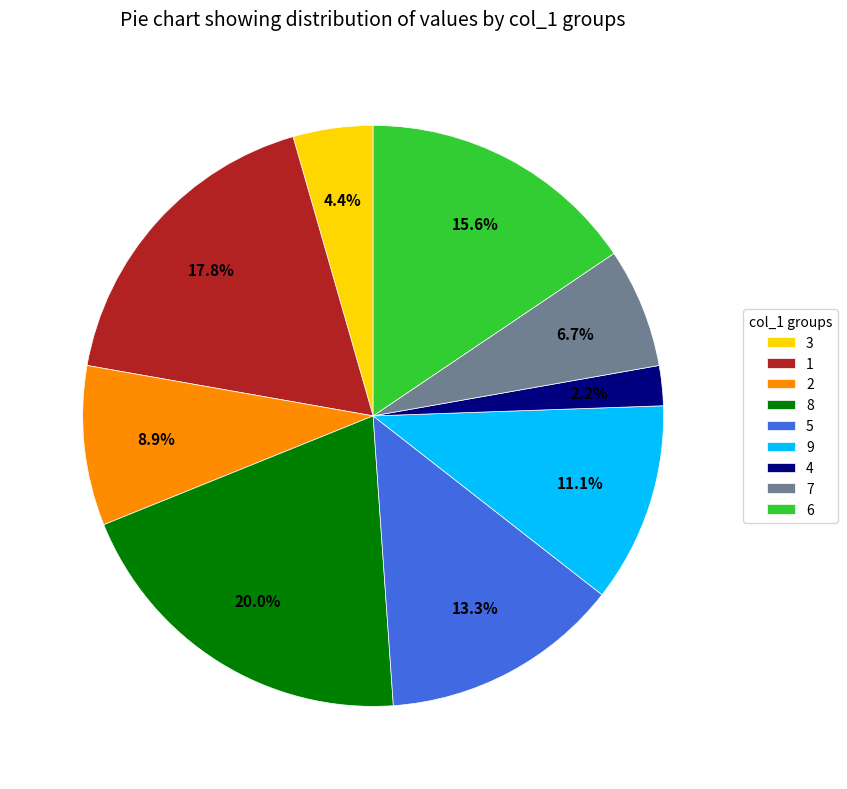

Is there any slice that represents more than half of the pie?

No